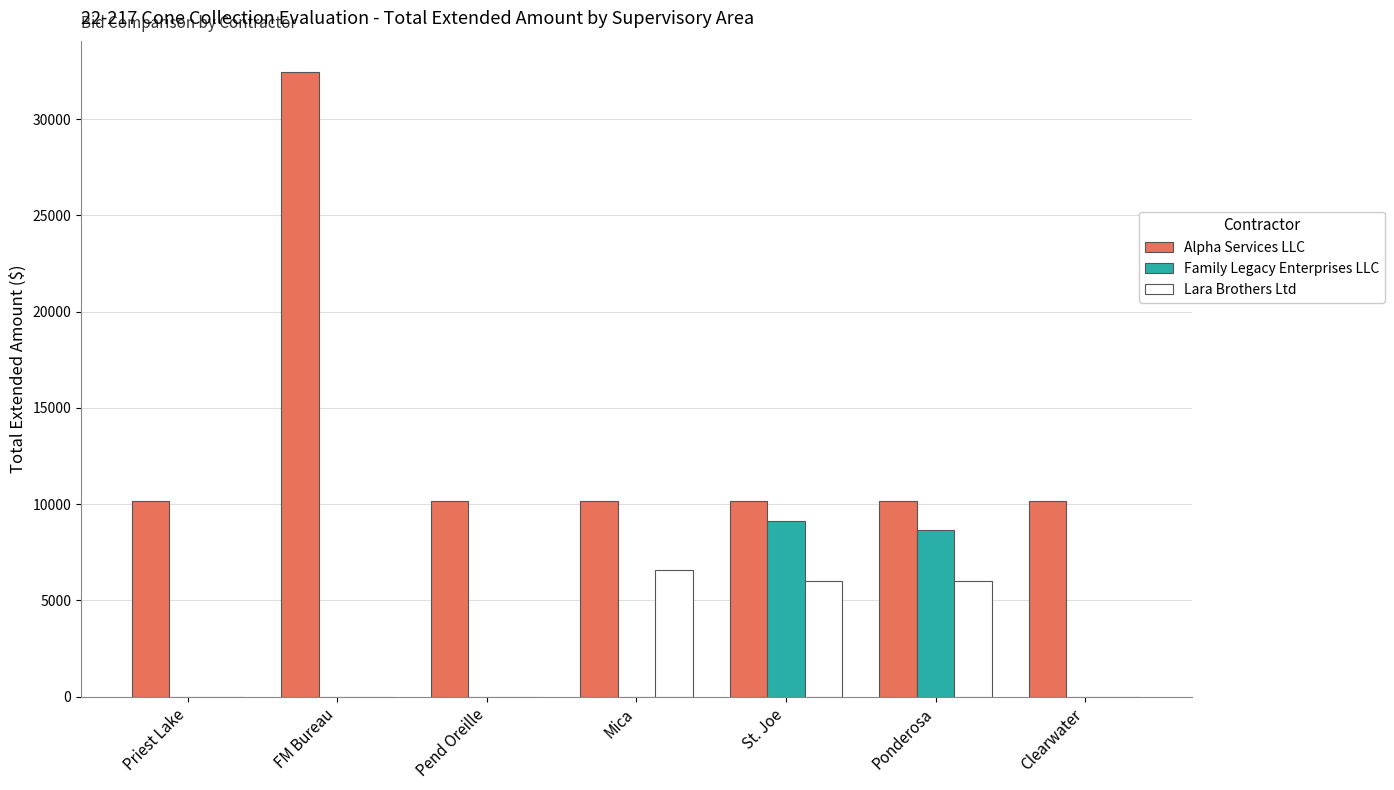

At which category does the chart reach its peak across all series?

FM Bureau